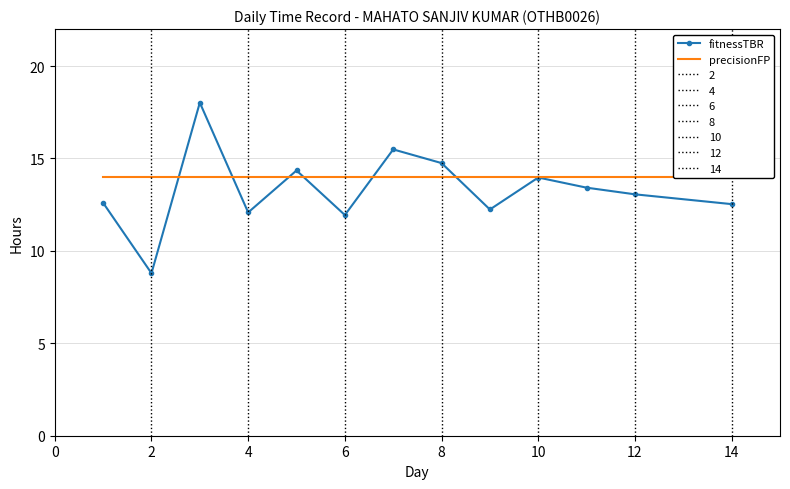

What is the value of the precisionFP point at the 4th from the left?

14.0